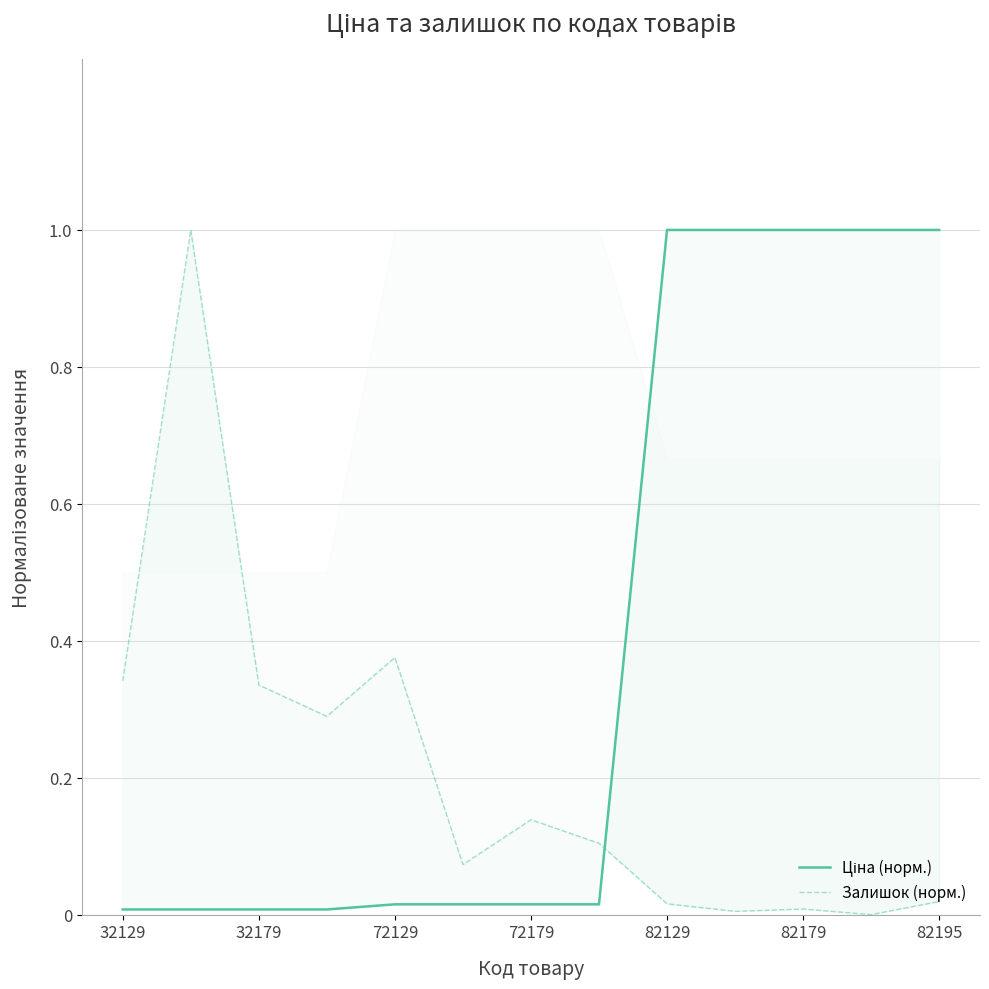

True or false: Залишок (норм.) and Ціна (норм.) cross at least once.

True